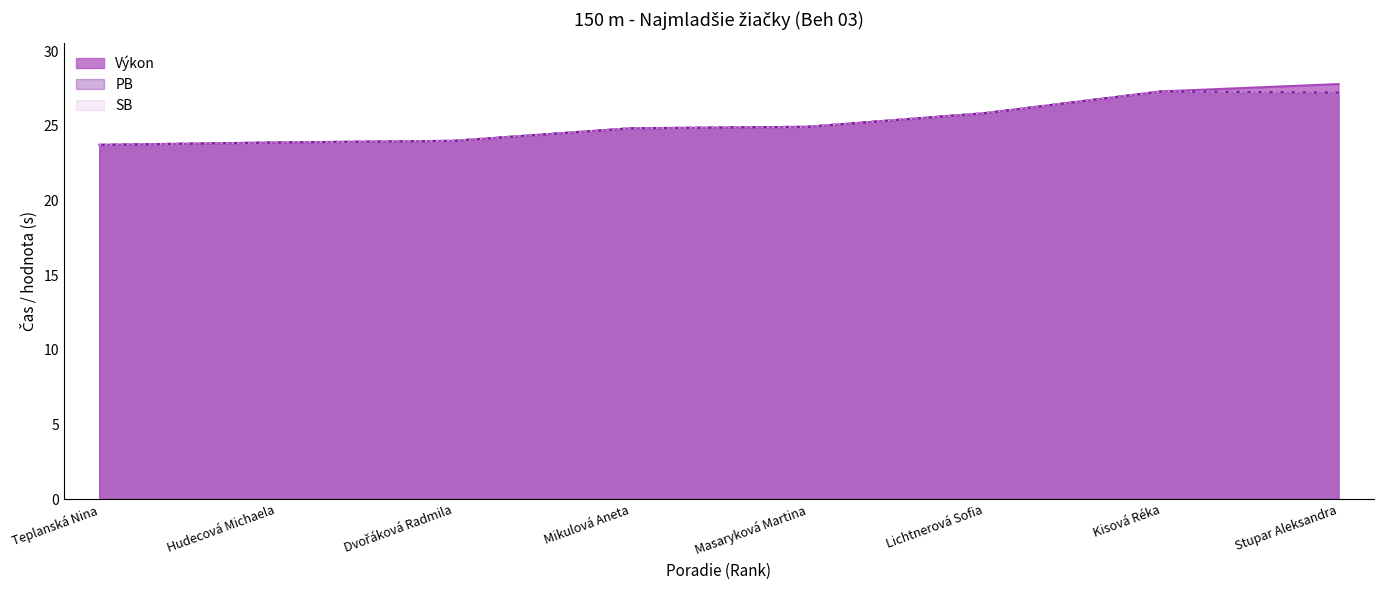

Is it true that Výkon equals 24.9 at Masaryková Martina?

True